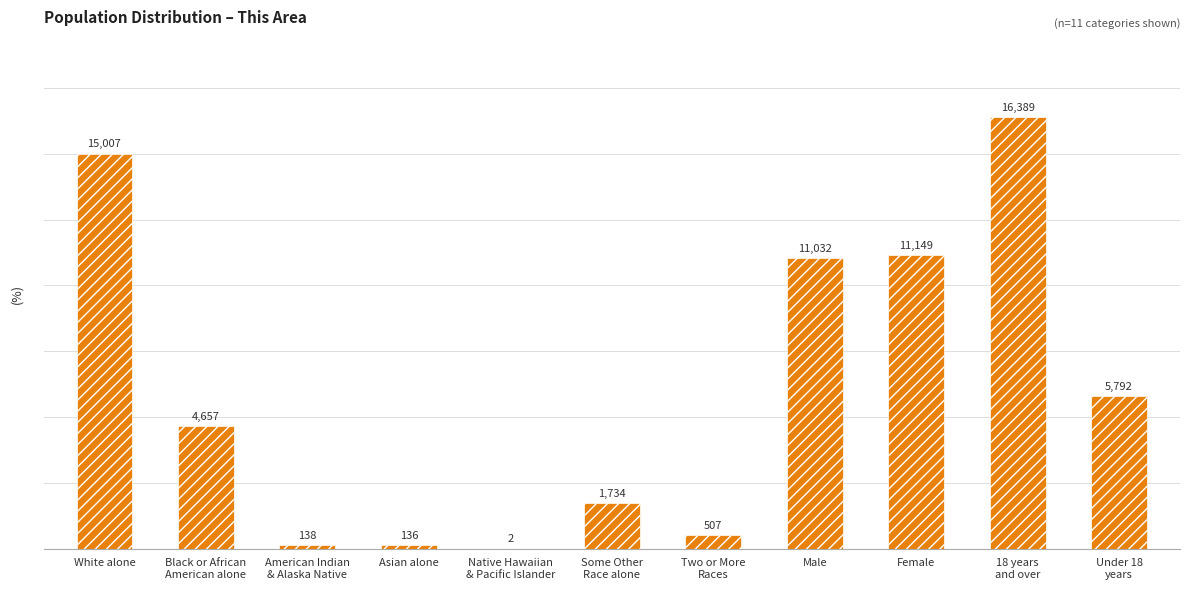

Where does the data first go above 4657?

White alone